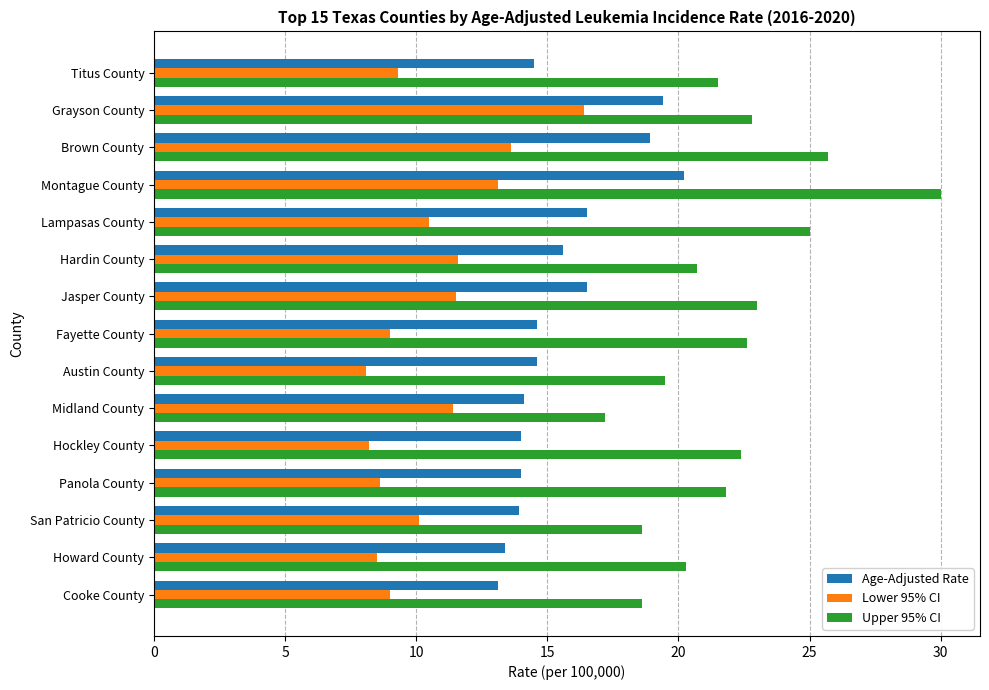

What is the difference between the highest and lowest values at Hockley County?

14.2